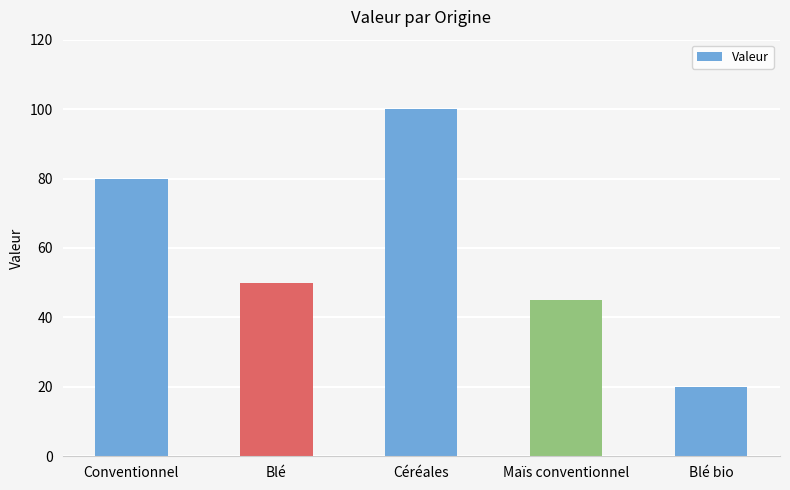

How many data points does each series have?

5